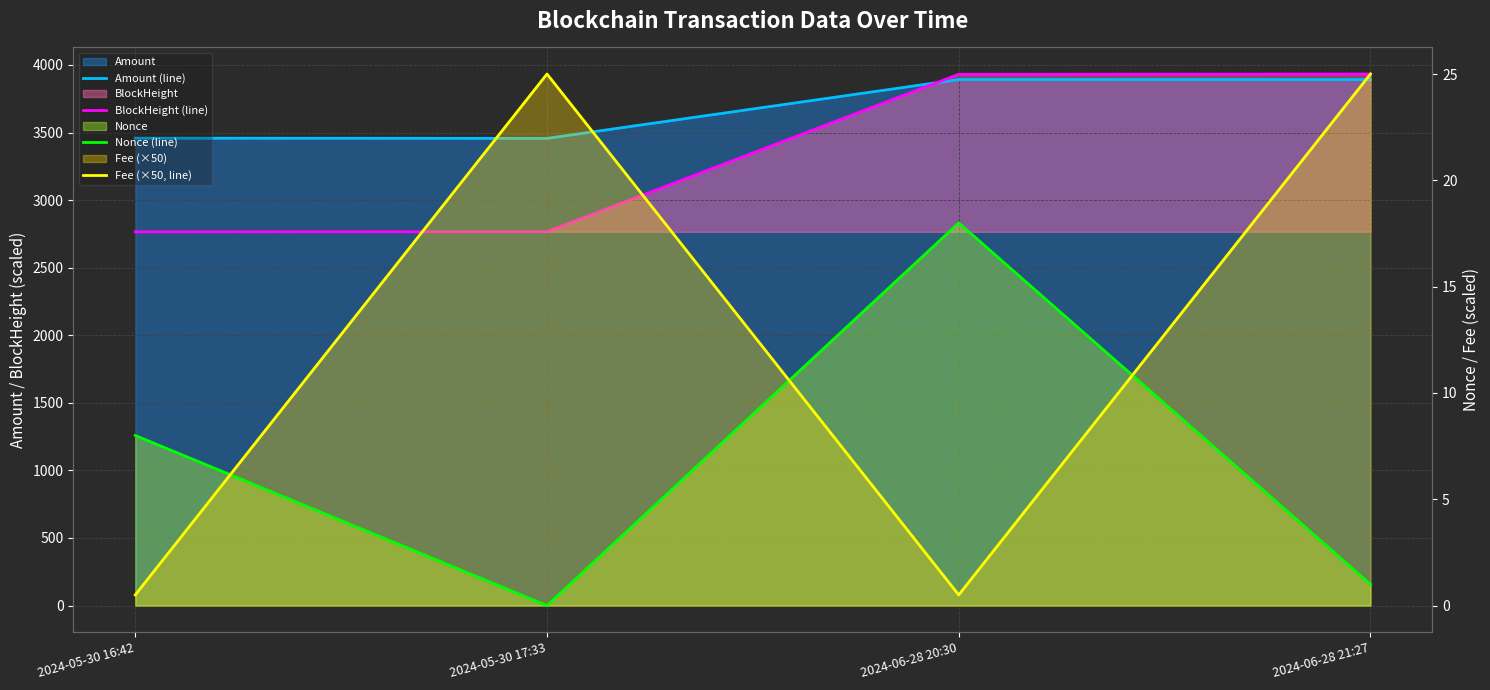

List the series in order of their peak value, highest first.

BlockHeight (line), Amount (line), Fee (×50, line), Nonce (line)